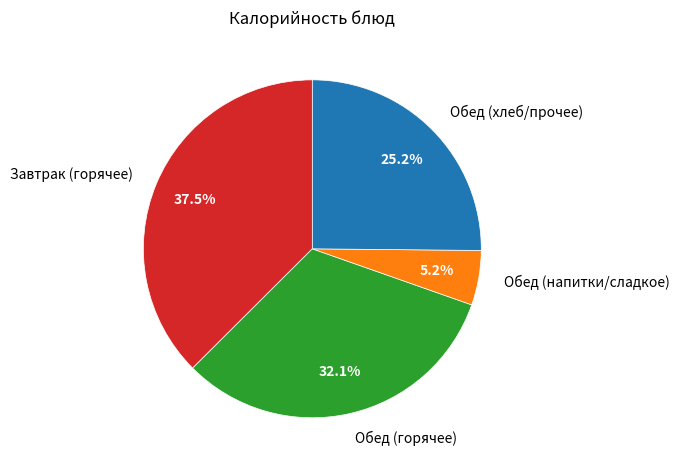

Does any single category account for the majority?

No